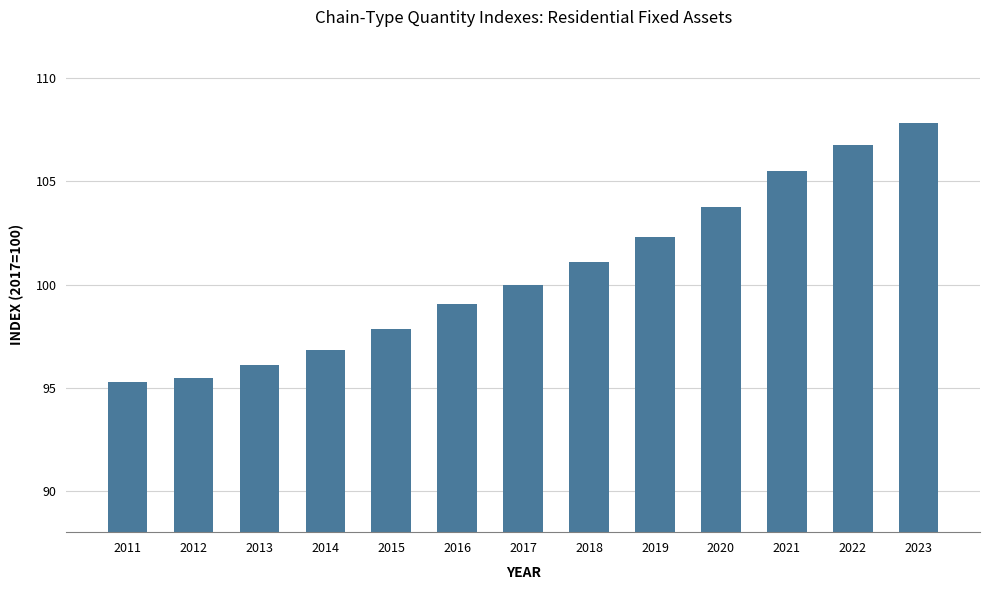

How many data points does each series have?

13